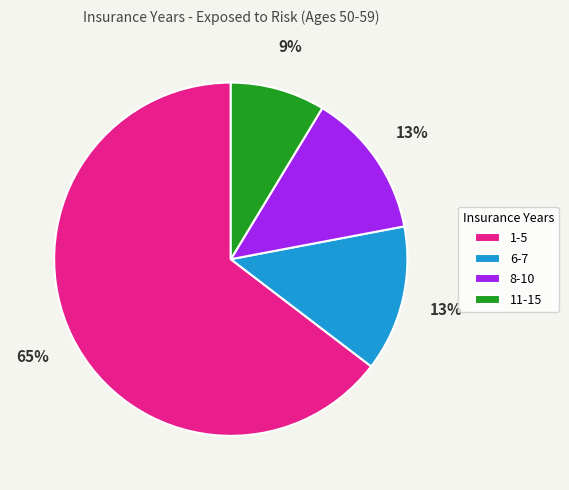

Is it true that 11-15 is 23% of the pie?

False